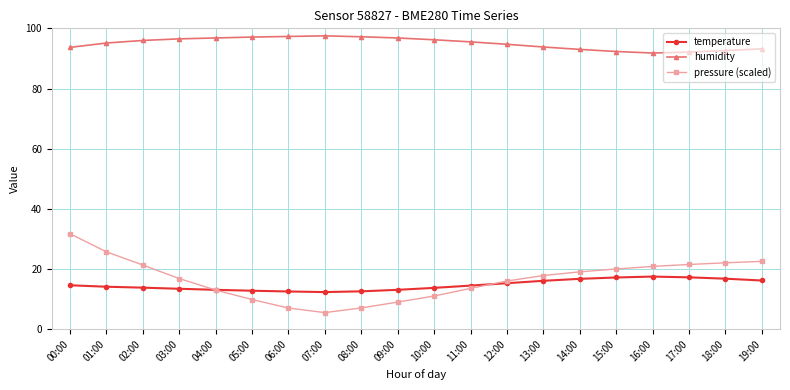

Does the chart display data point markers on the line(s)?

Yes